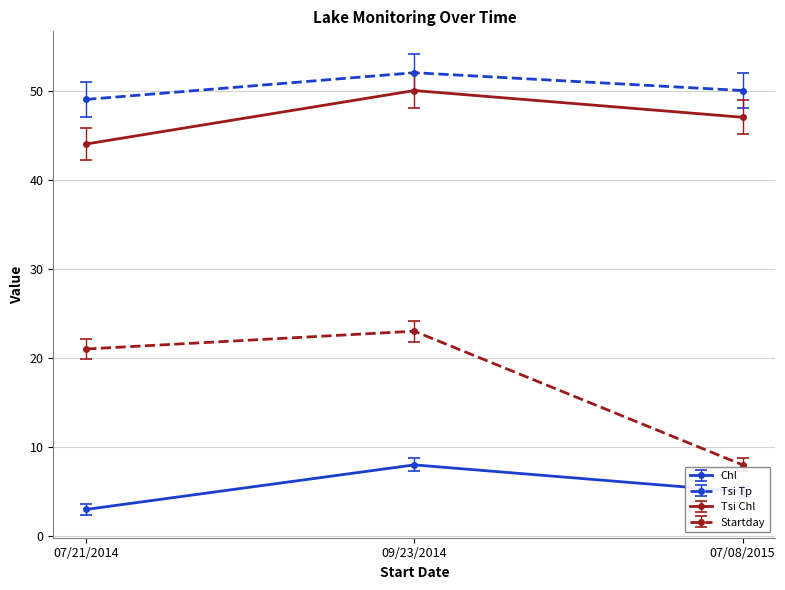

What is the difference between the maximum and second lowest values in the Chl series?

3